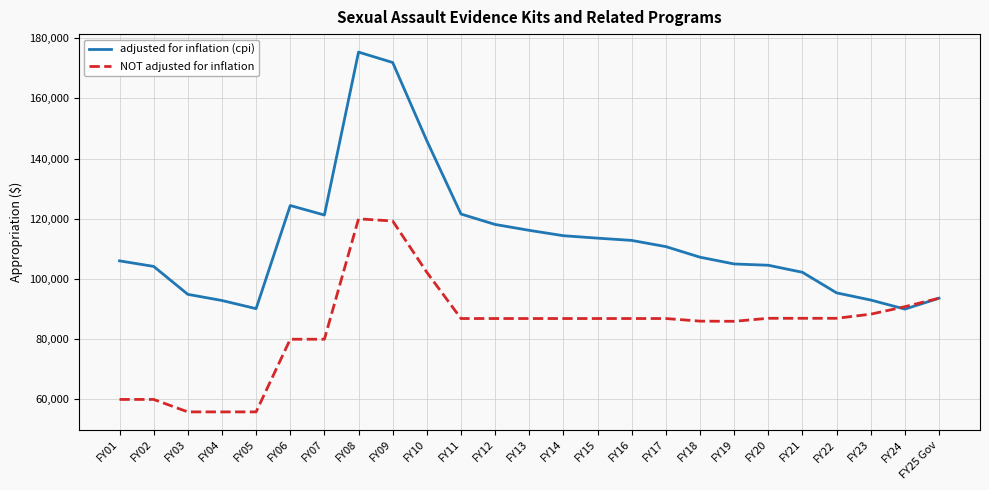

The value of NOT adjusted for inflation at FY20 is 86956. True or false?

True